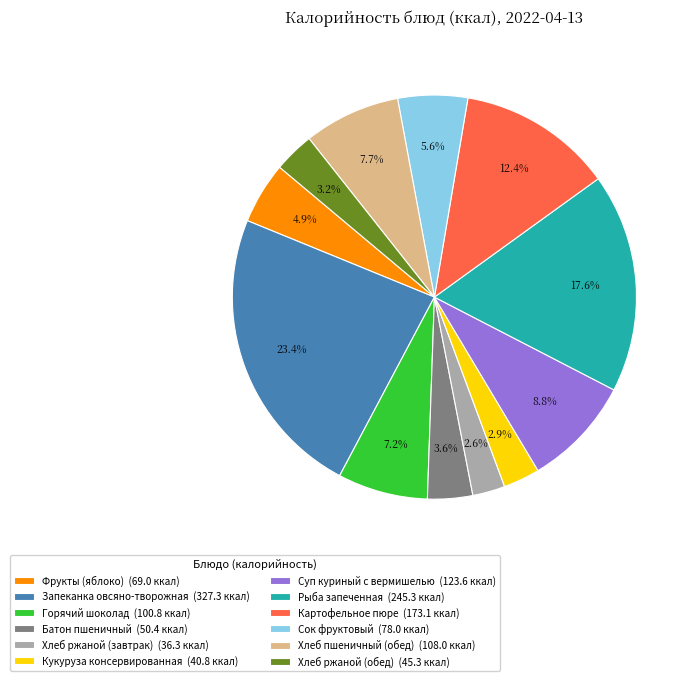

Does Рыба запеченная (245.3 ккал) account for over 50% of the chart?

No